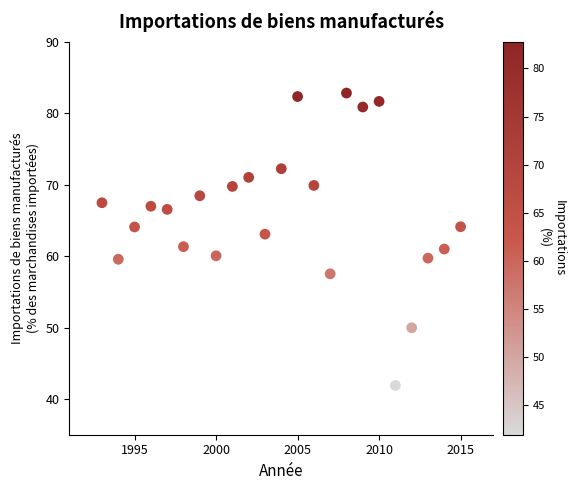

What is the range of Y values (max minus min)?

40.9